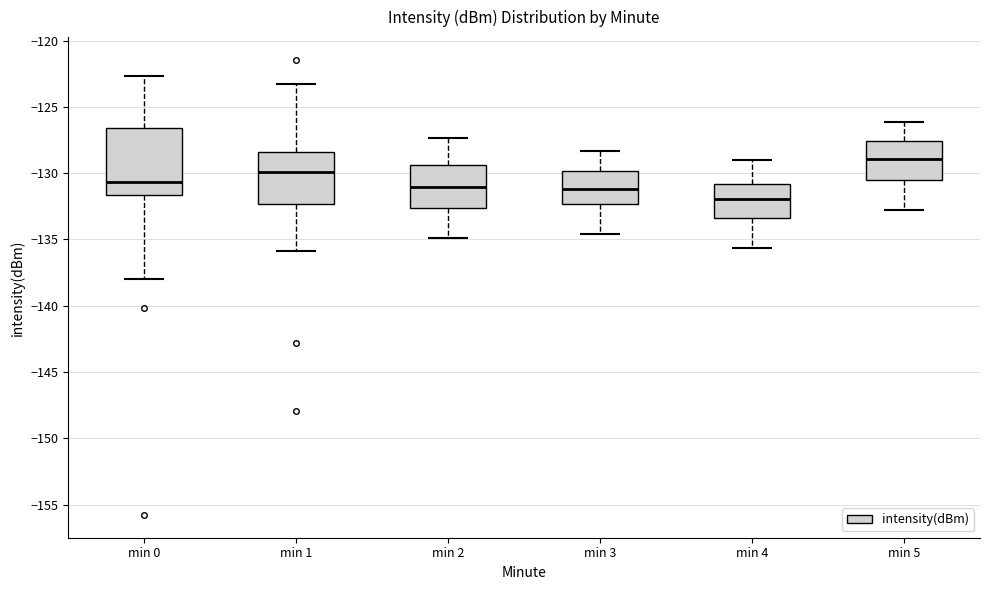

Which box has the lowest median line?

min 4